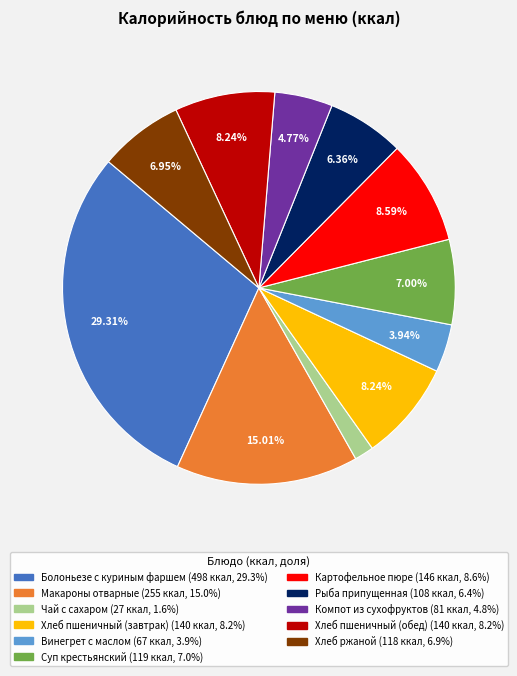

How many segments does this pie chart have?

11